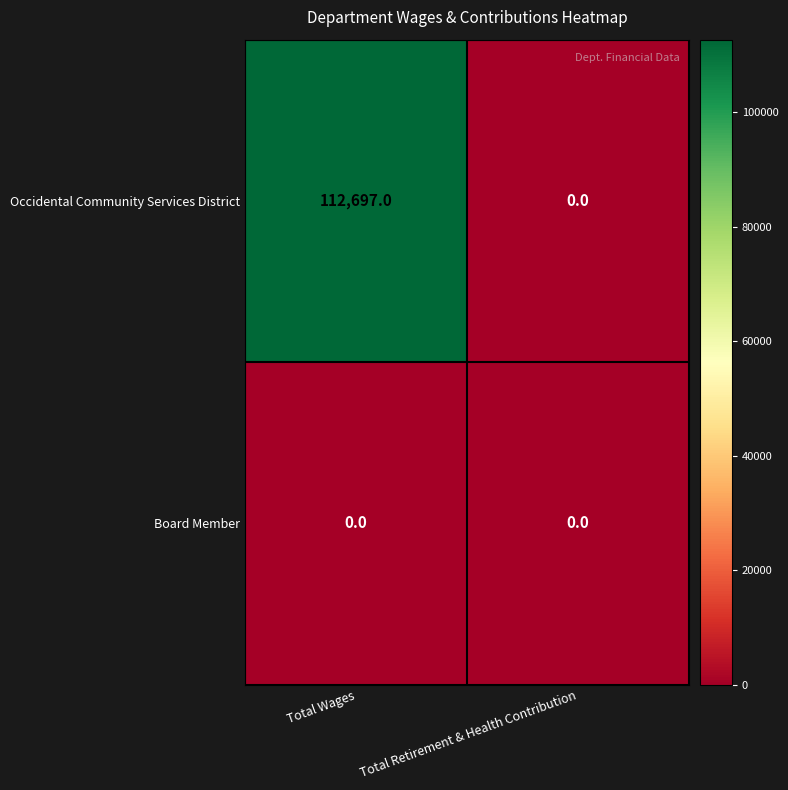

At which category is the sum across all series the highest?

Total Wages